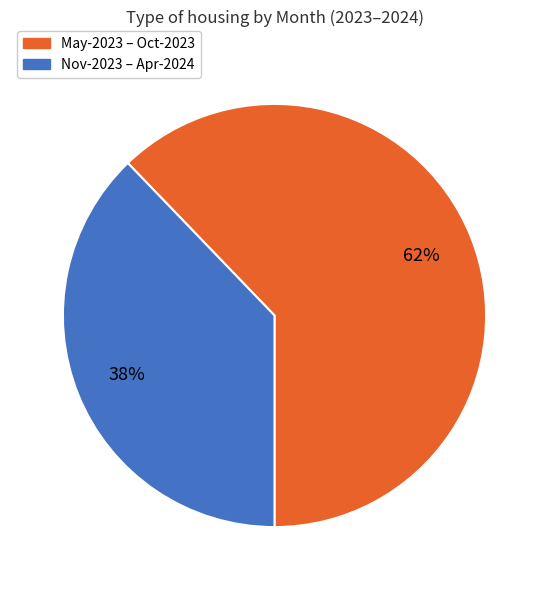

To the nearest percent, what is the difference between the largest and smallest slice percentages?

24%